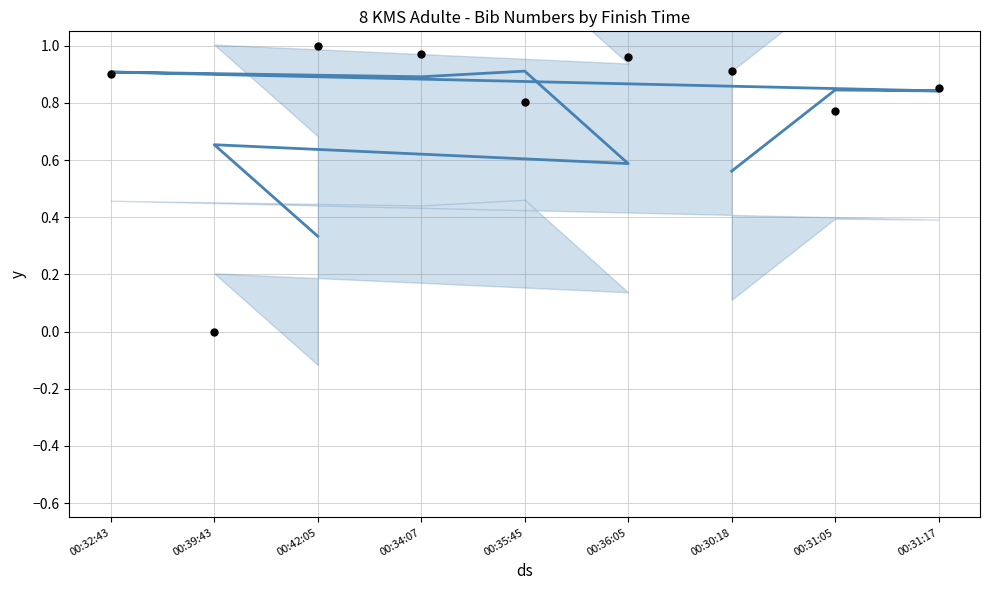

At which category is the sum across all series the highest?

00:34:07